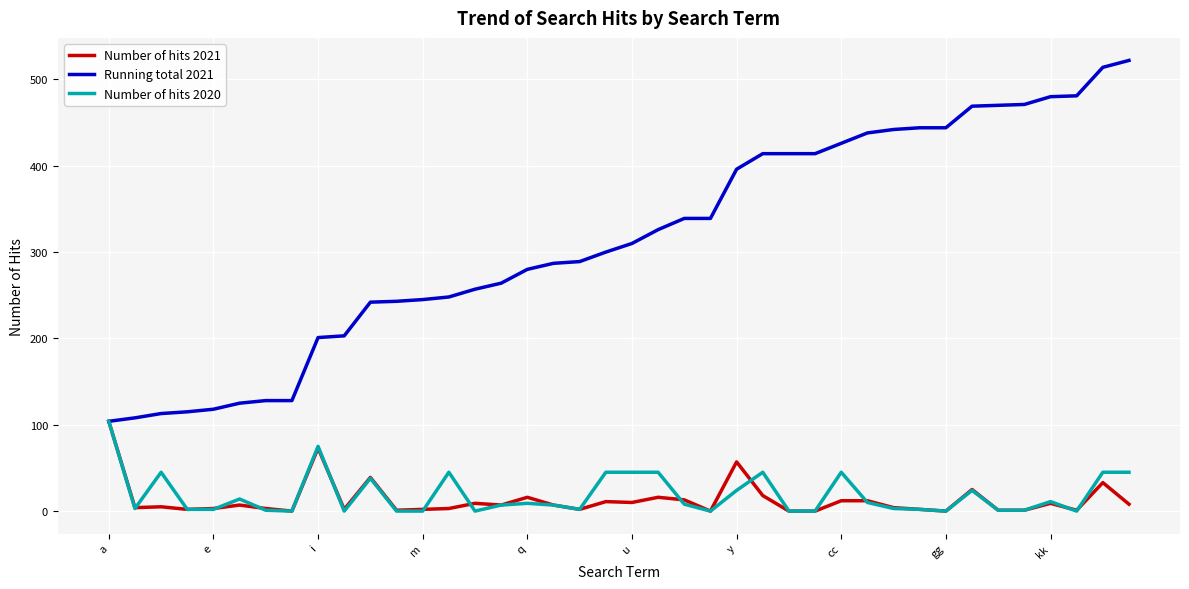

Which series has the widest spread of values?

Running total 2021